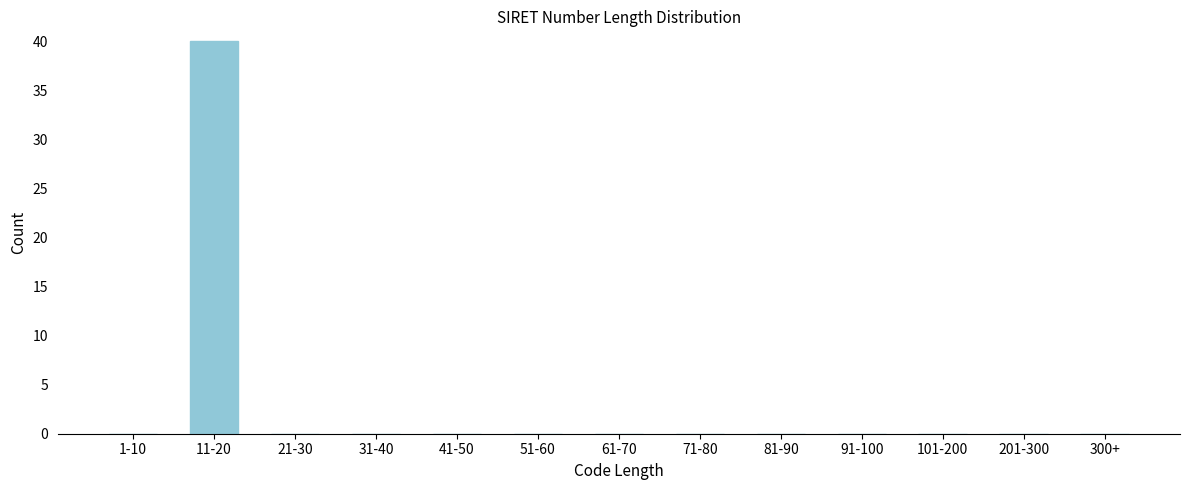

Reading left to right, list all the values displayed in this chart.

1-10=0	11-20=40	21-30=0	31-40=0	41-50=0	51-60=0	61-70=0	71-80=0	81-90=0	91-100=0	101-200=0	201-300=0	300+=0